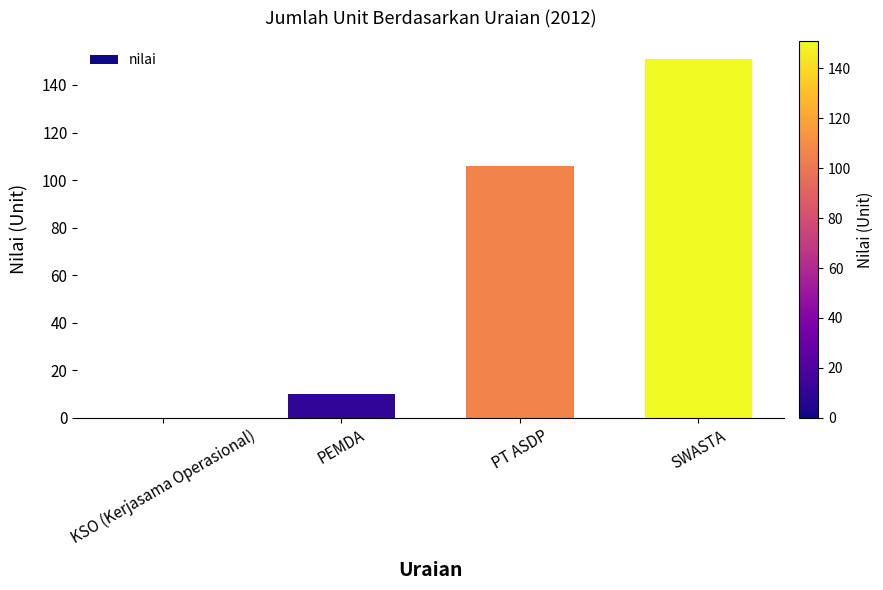

What is the change in value from KSO (Kerjasama Operasional) to PT ASDP?

+106